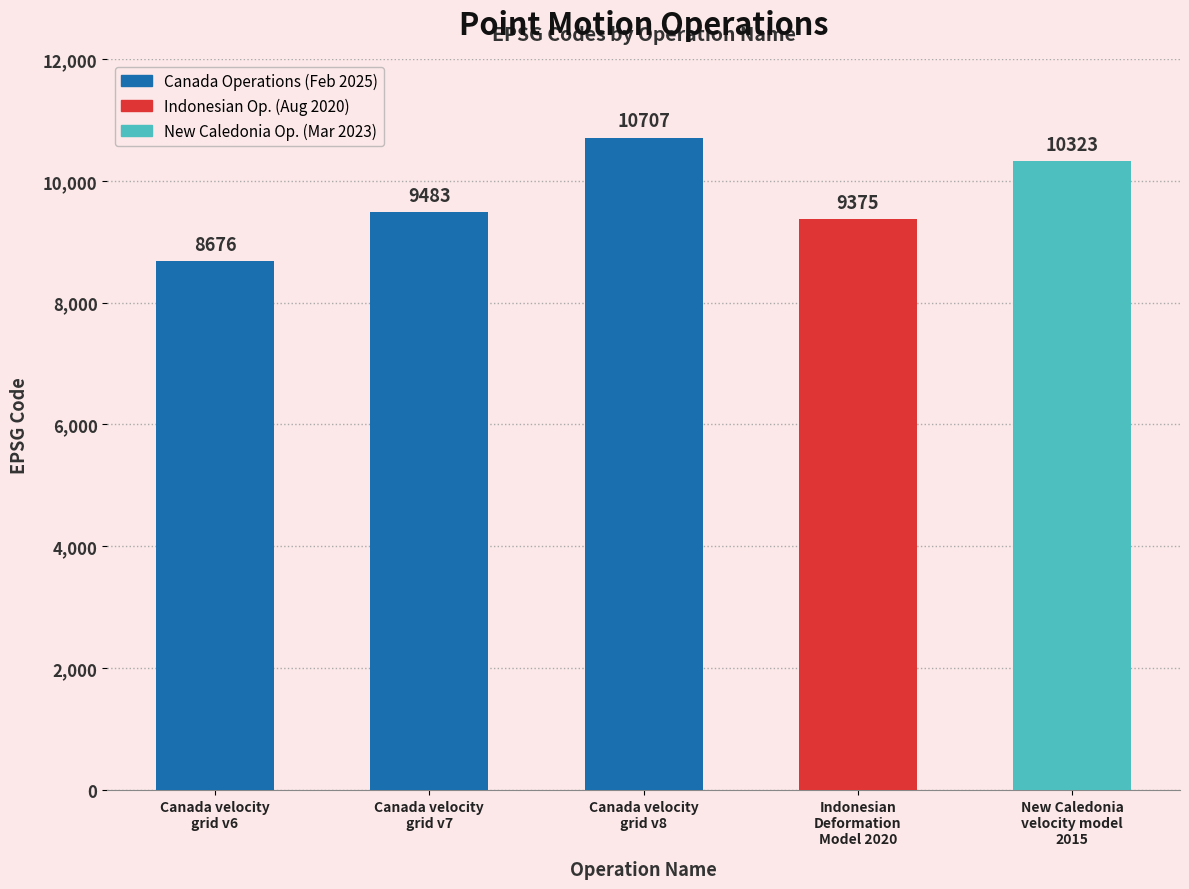

What is the sum of the values at Indonesian
Deformation
Model 2020 and Canada velocity
grid v7?

18858